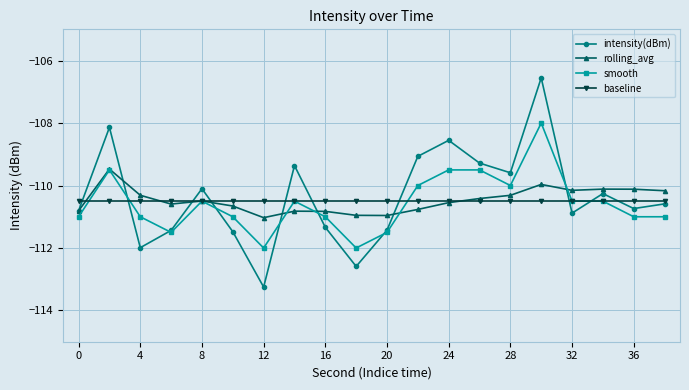

List the series in order of their peak value, lowest first.

baseline, rolling_avg, smooth, intensity(dBm)